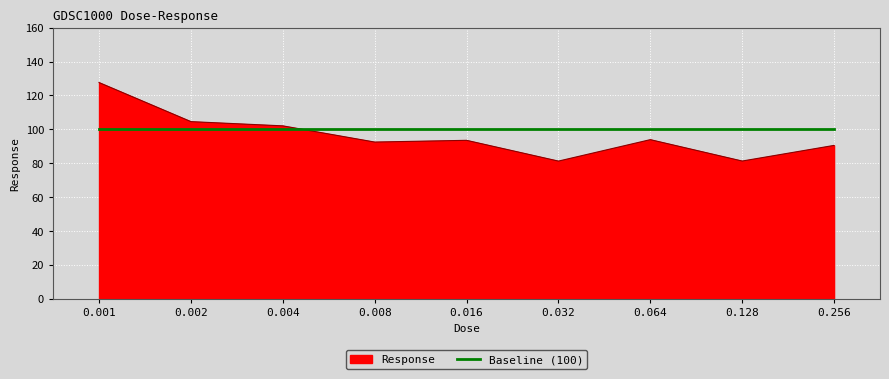

Rank the series by their maximum value, from lowest to highest.

Baseline (100), Response